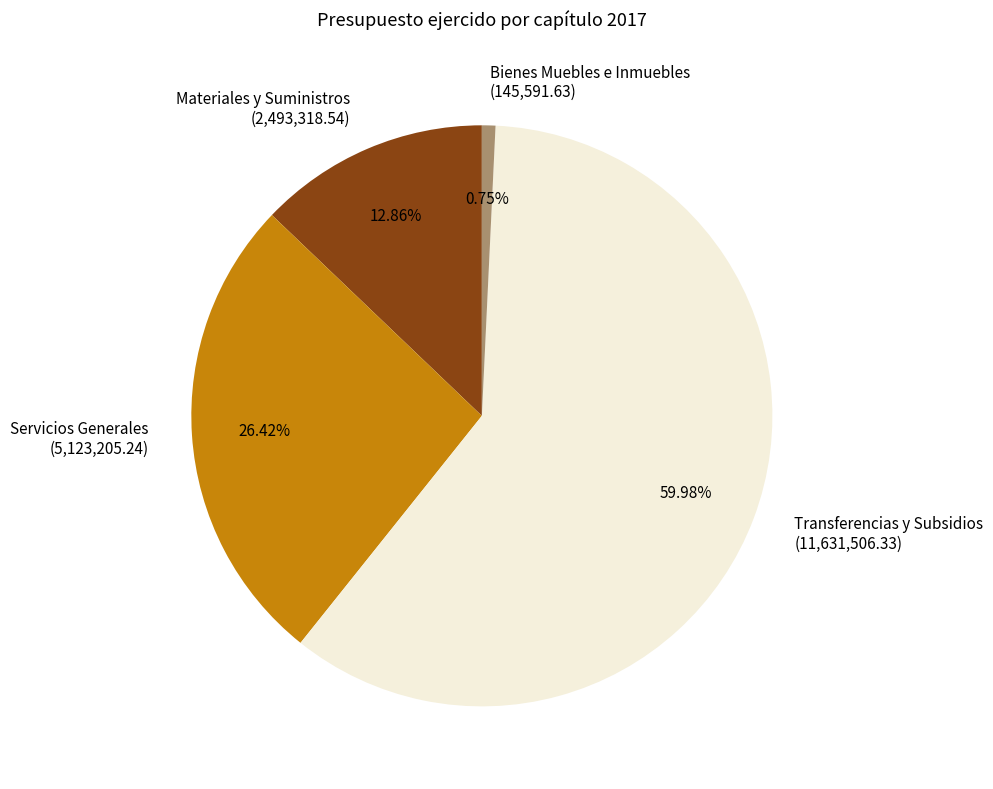

Is the sum of Transferencias y Subsidios (11,631,506.33) and Servicios Generales (5,123,205.24) greater than half?

Yes